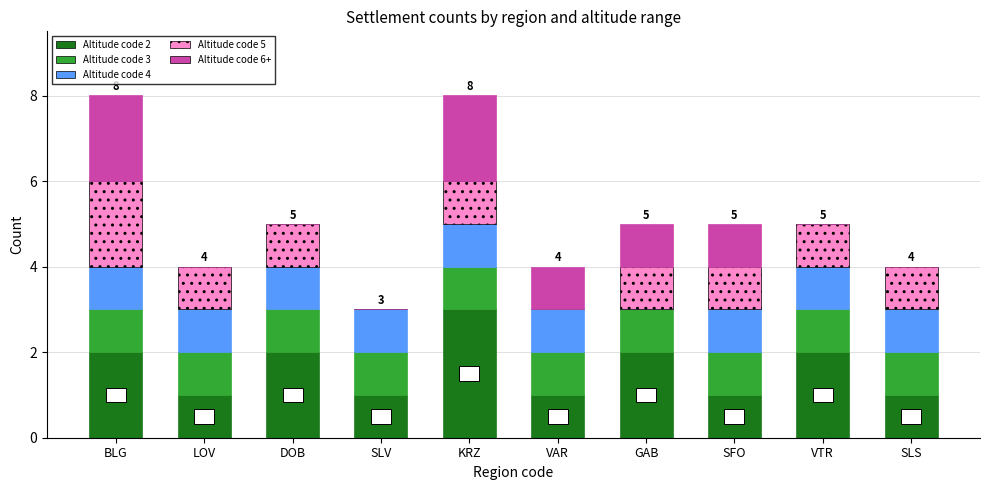

What is the total value across all series at SFO?

5